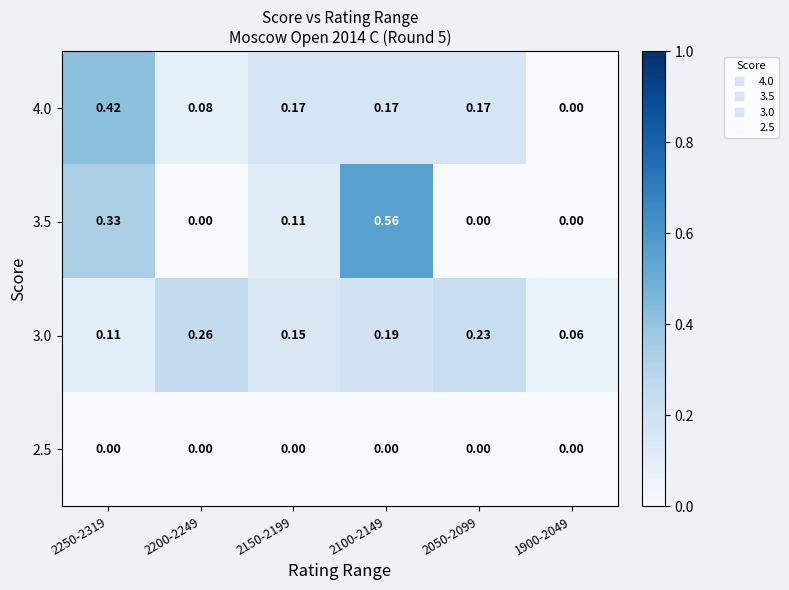

How many categories are shown in the chart?

6